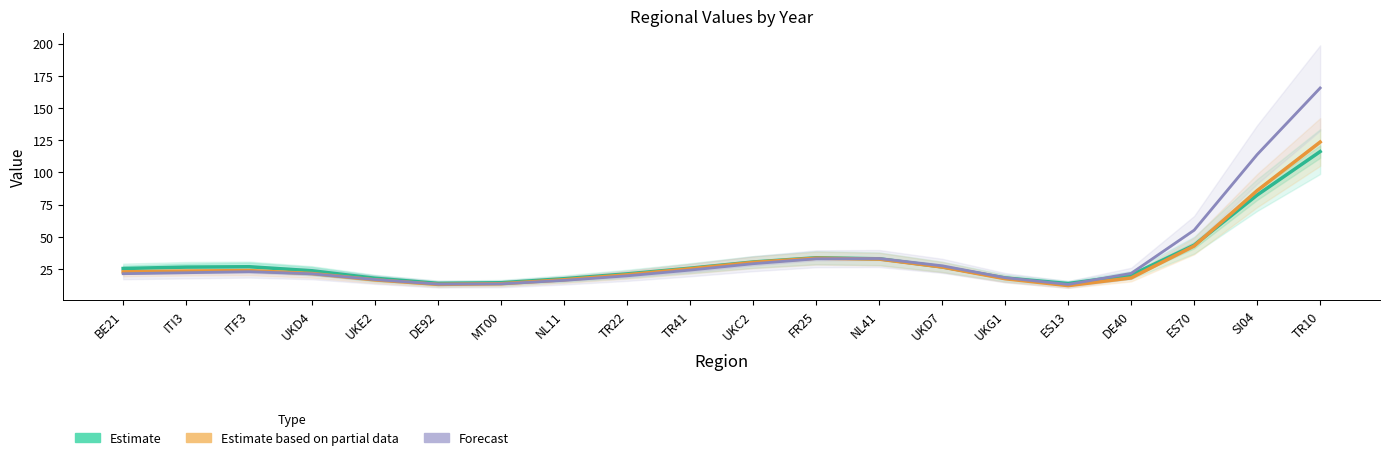

Which series has the largest total across all categories?

2015/2016 (Forecast)